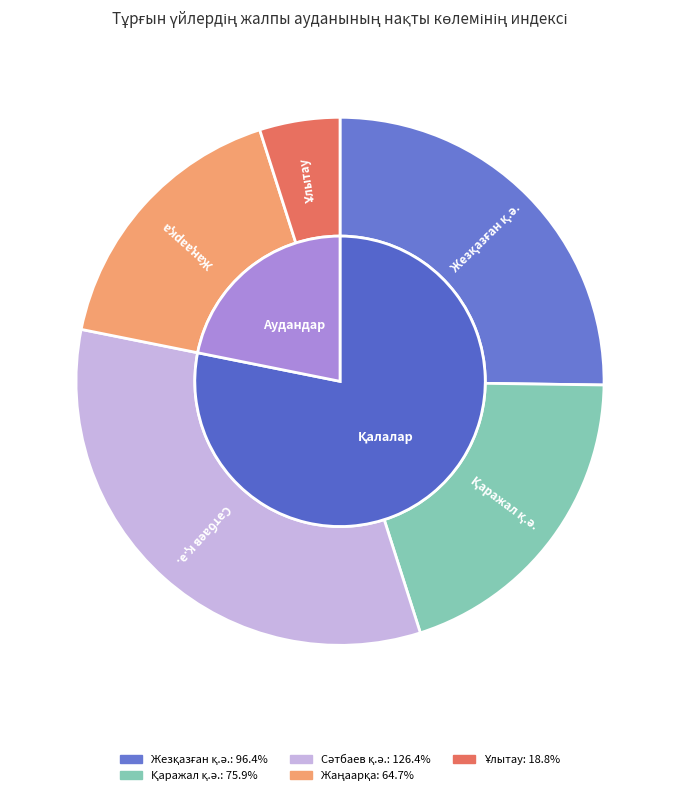

What is the change in value from Жезқазған қ.ә. to Қаражал қ.ә.?

-20.5